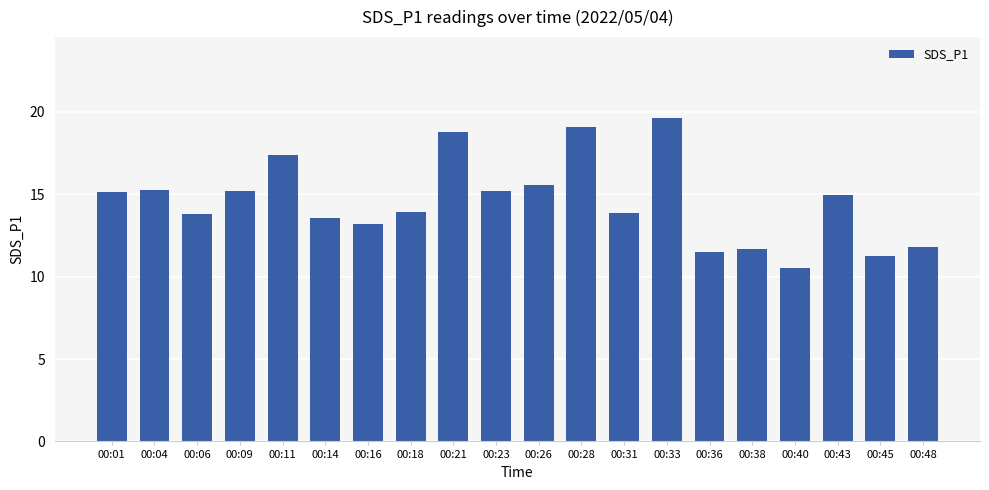

The value at 00:01 is 25.0. True or false?

False